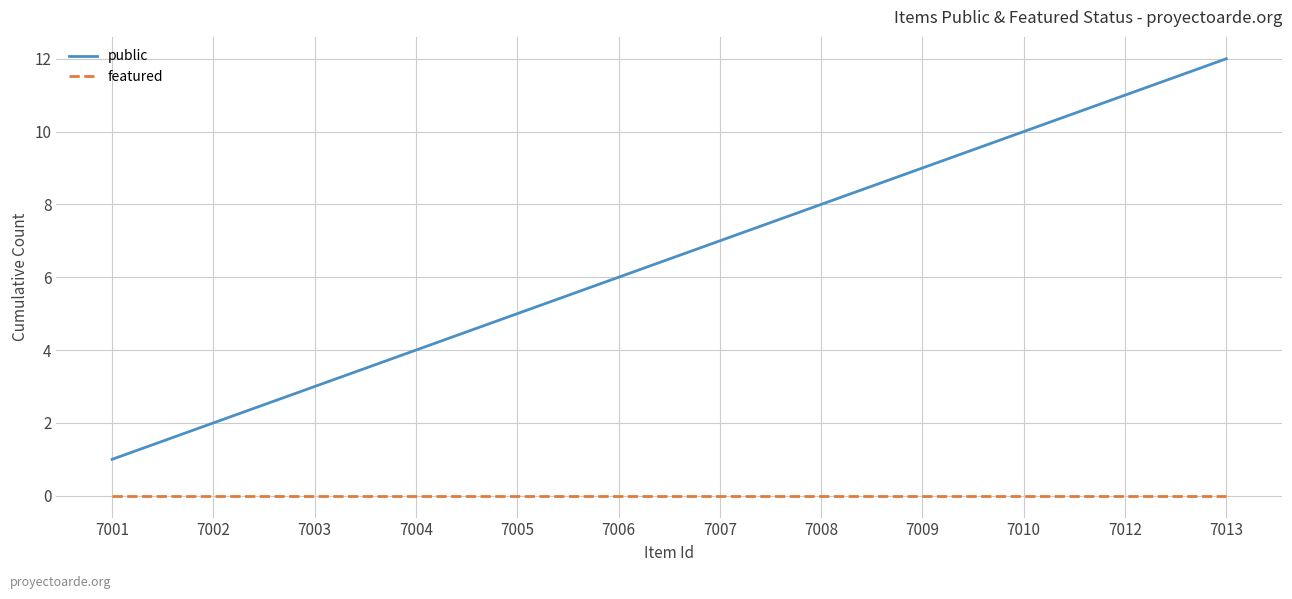

Which series has the widest spread of values?

public